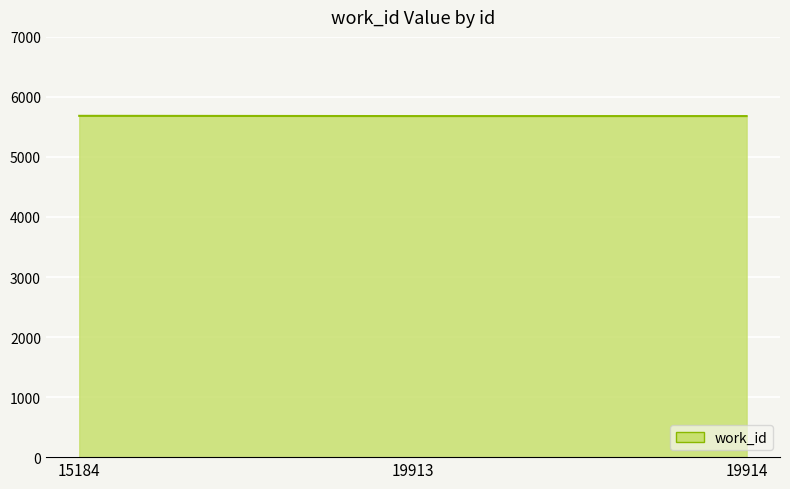

The value at 19914 is 1505. True or false?

False